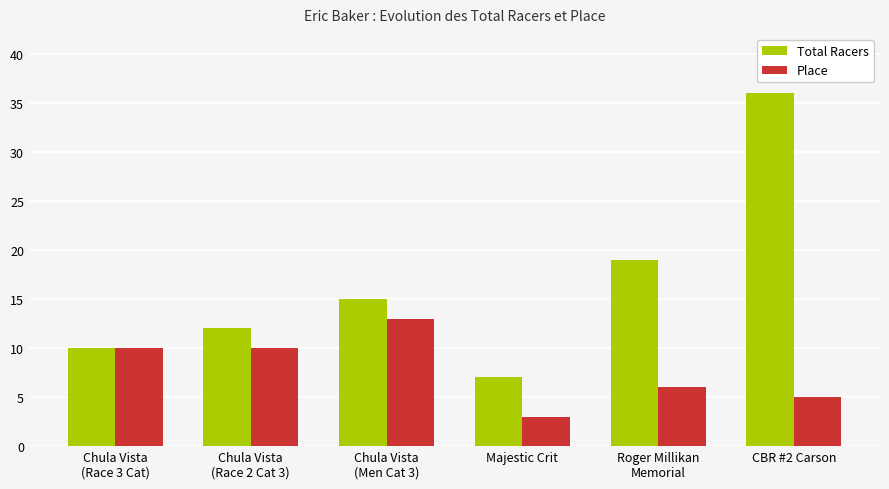

What is the label of the 4th bar from the left?

Majestic Crit